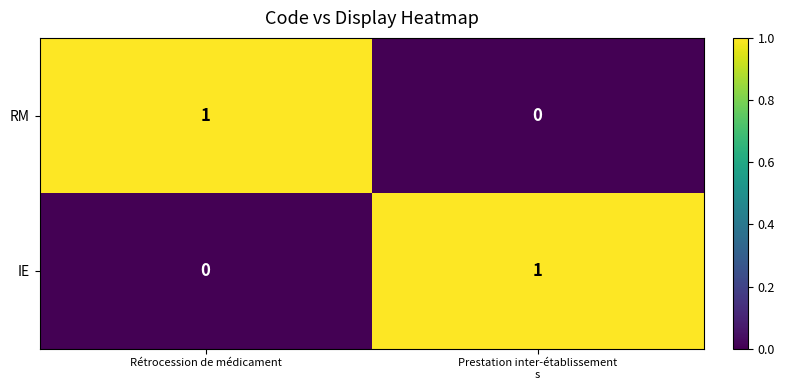

Is it true that IE equals 0 at Rétrocession de médicament?

True